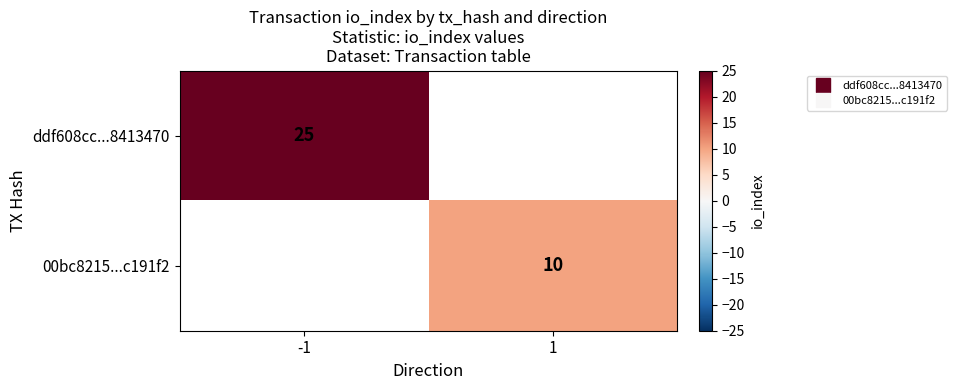

At which label is ddf608cc...8413470 closest to 25?

-1